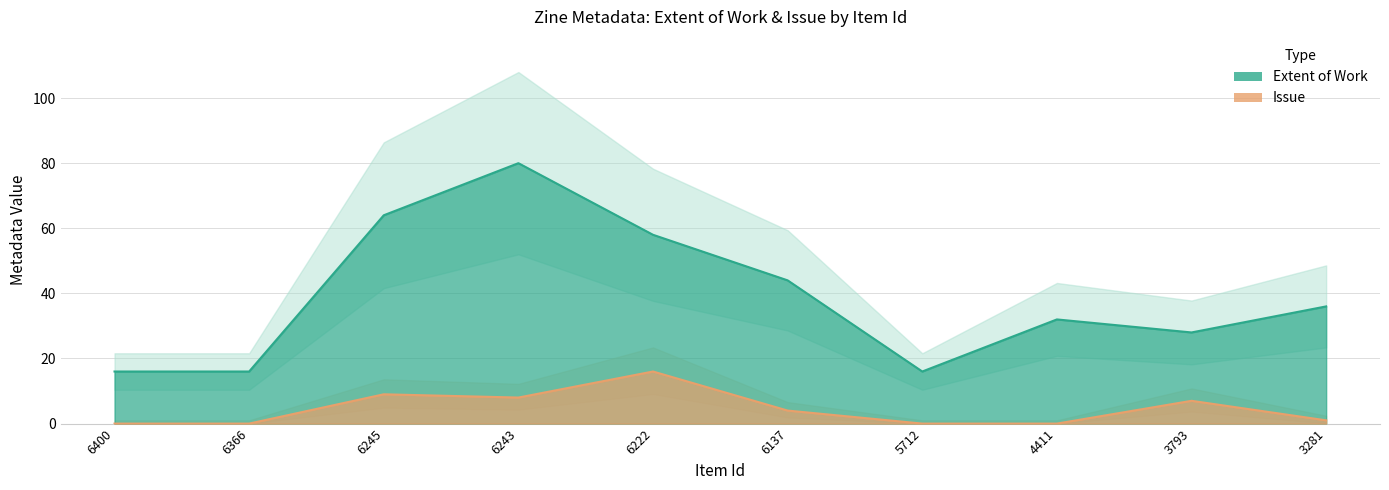

Rank the series by their average value, from highest to lowest.

Extent of Work, Issue